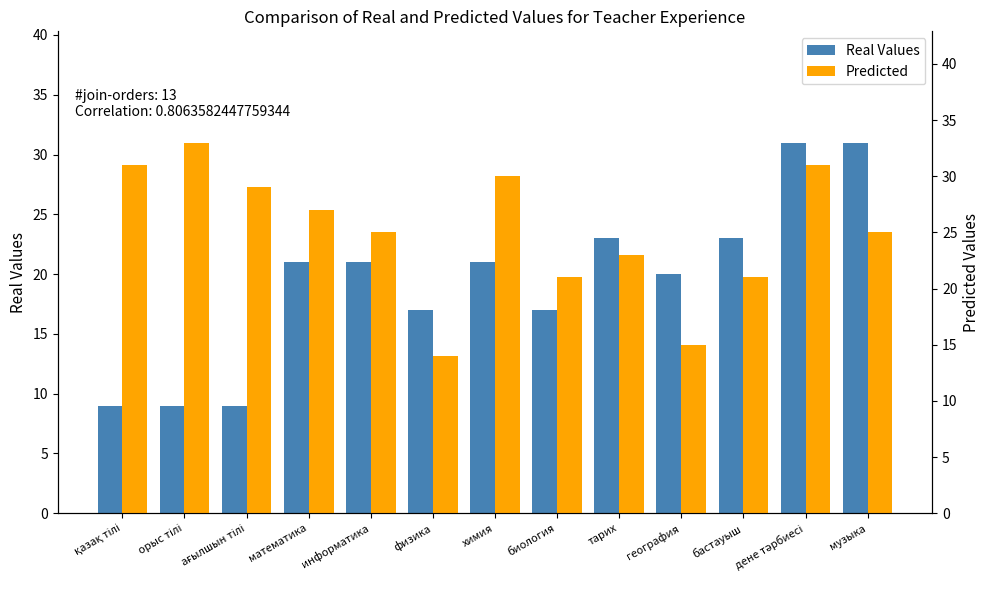

Is the value of Predicted at музыка greater than the value of Real Values at музыка?

No